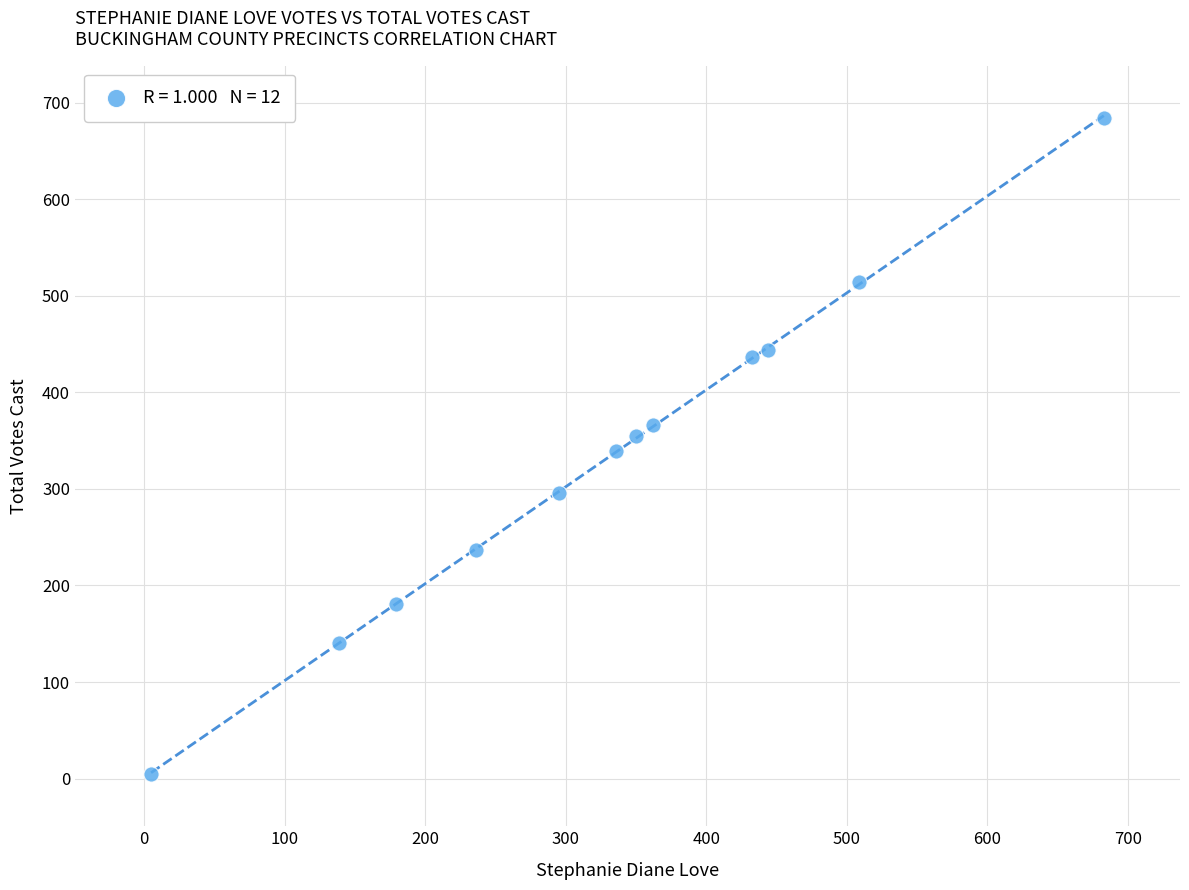

What is the average X value?

331